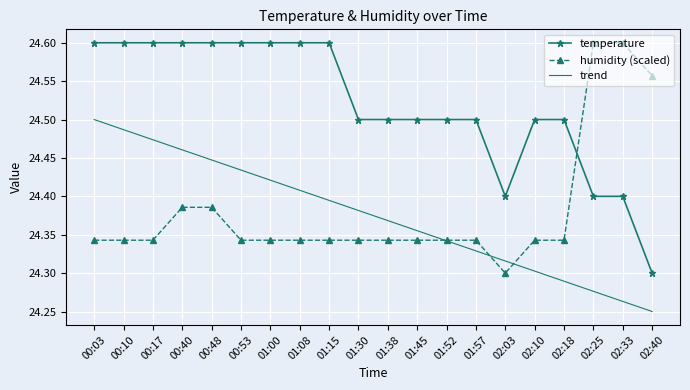

What position from the right is 00:53?

15